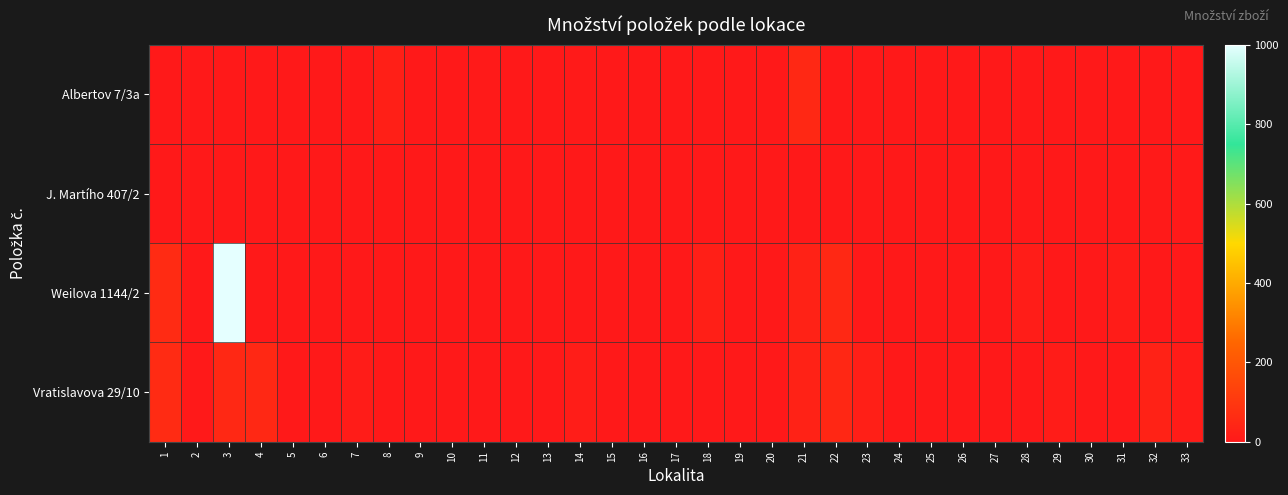

At which category is the sum across all series the highest?

3